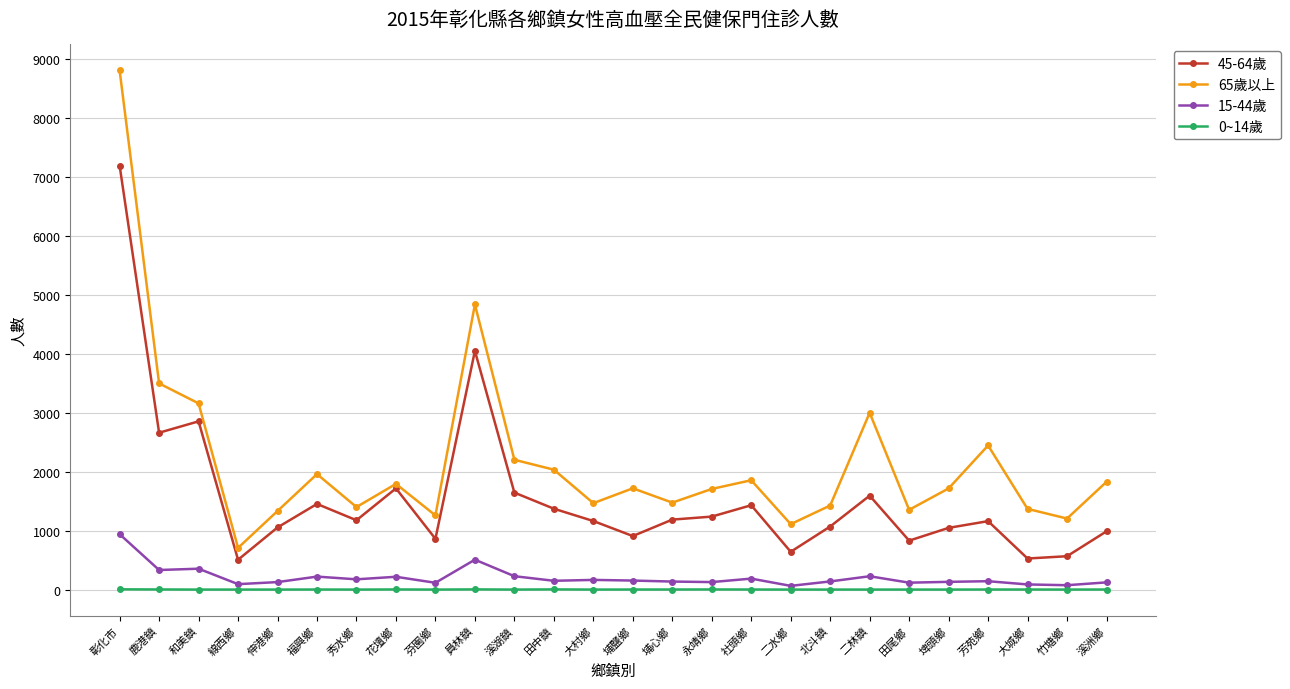

What is the label of the 7th point from the right?

二林鎮